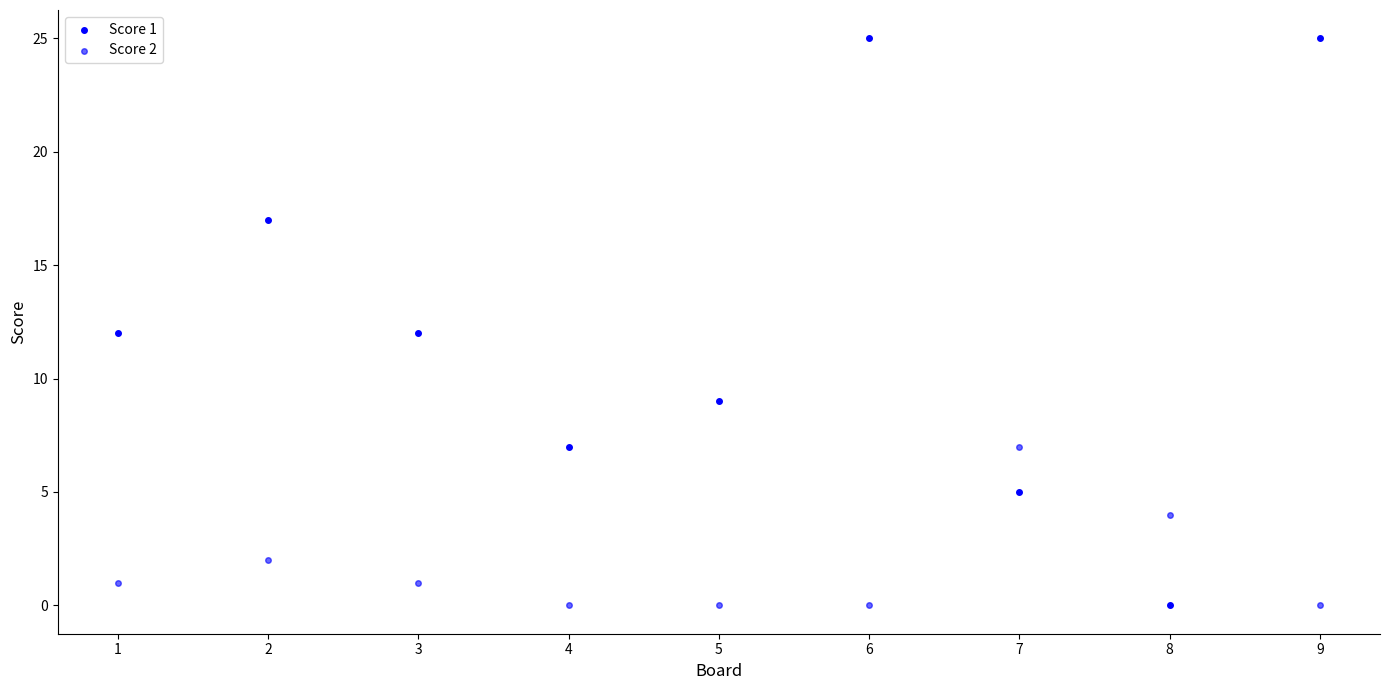

How many data points are displayed?

18